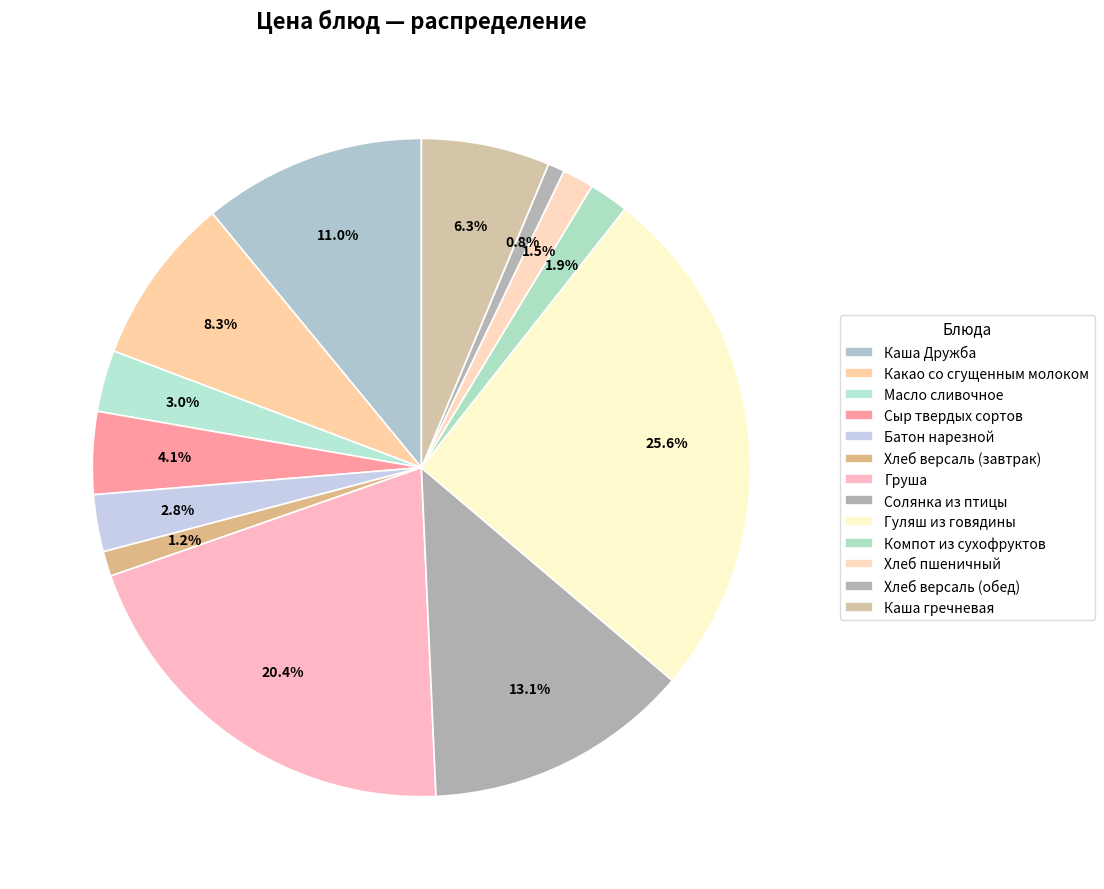

How many segments does this pie chart have?

13